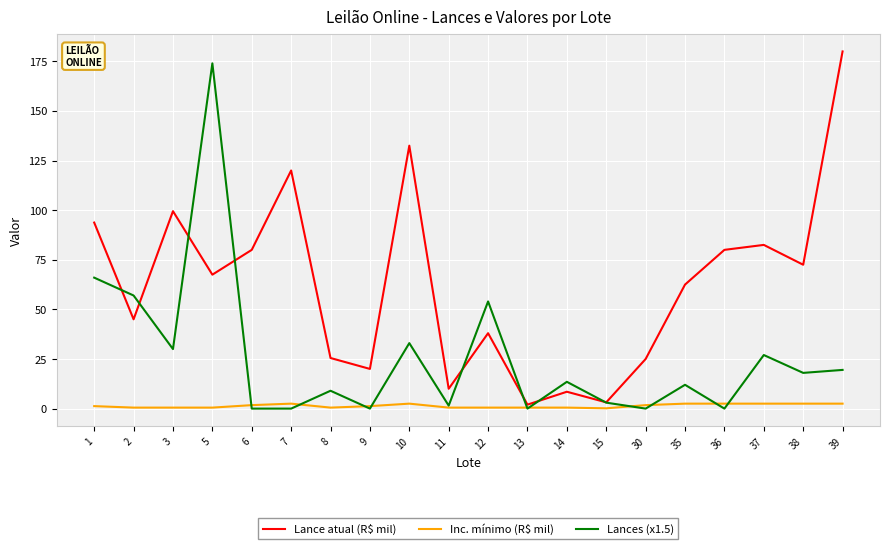

What are all the series names shown in the legend?

Lance atual (R$ mil), Inc. mínimo (R$ mil), Lances (x1.5)